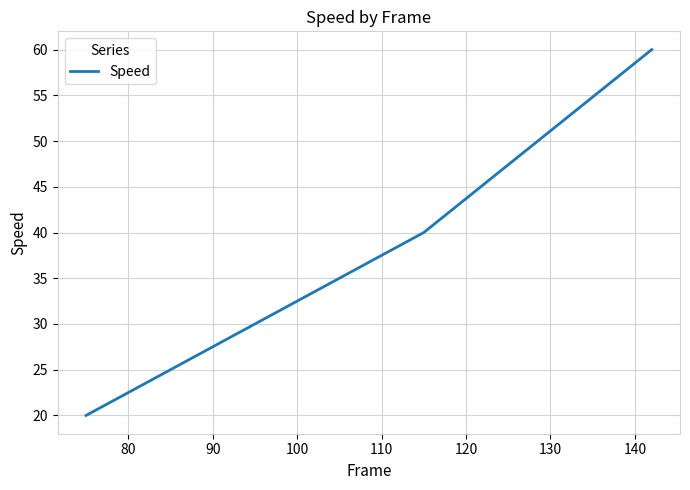

How many lines are shown in the chart?

1